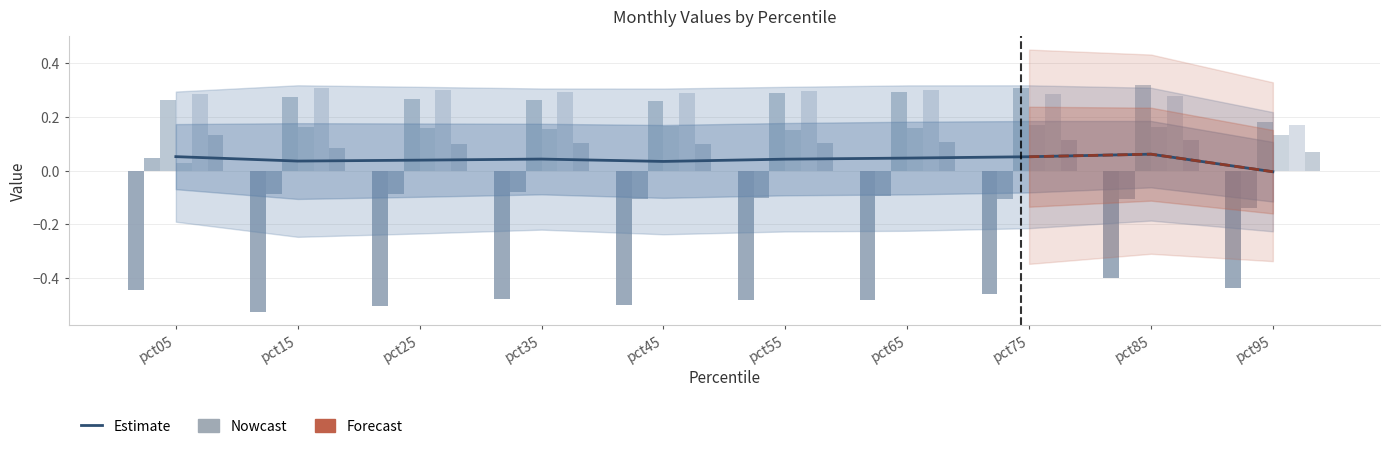

What is the difference between the highest and lowest values at pct75?

0.8